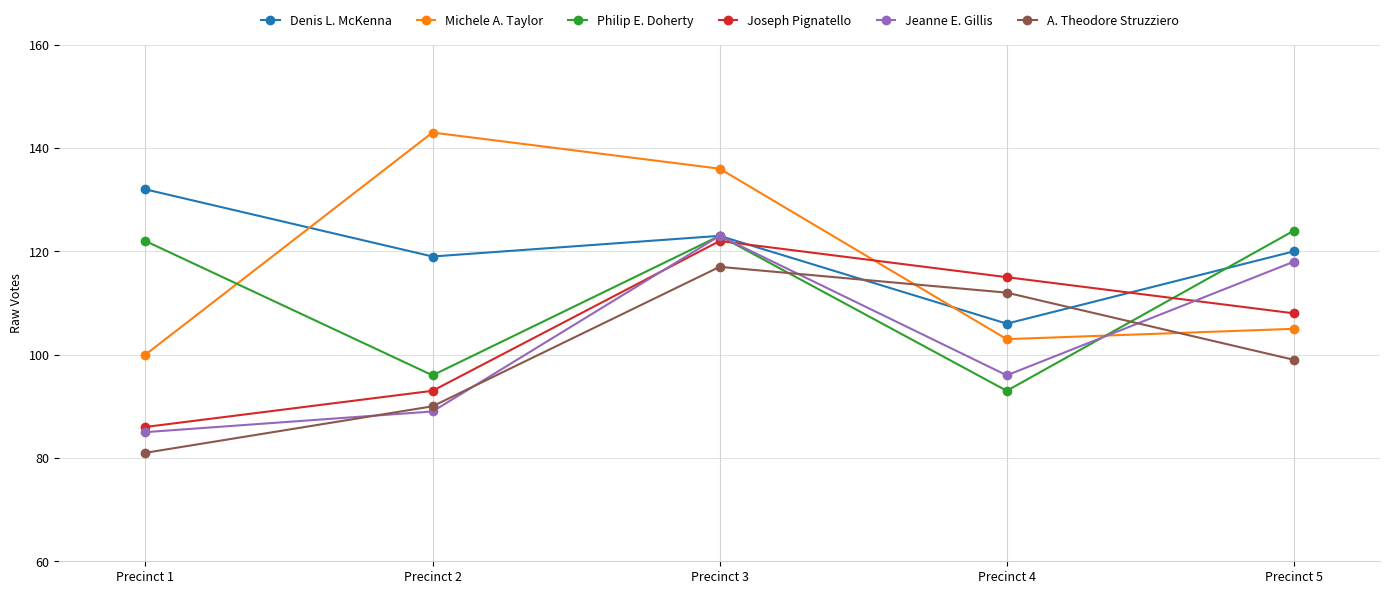

What is the sum of the Joseph Pignatello values at Precinct 3 and Precinct 2?

215